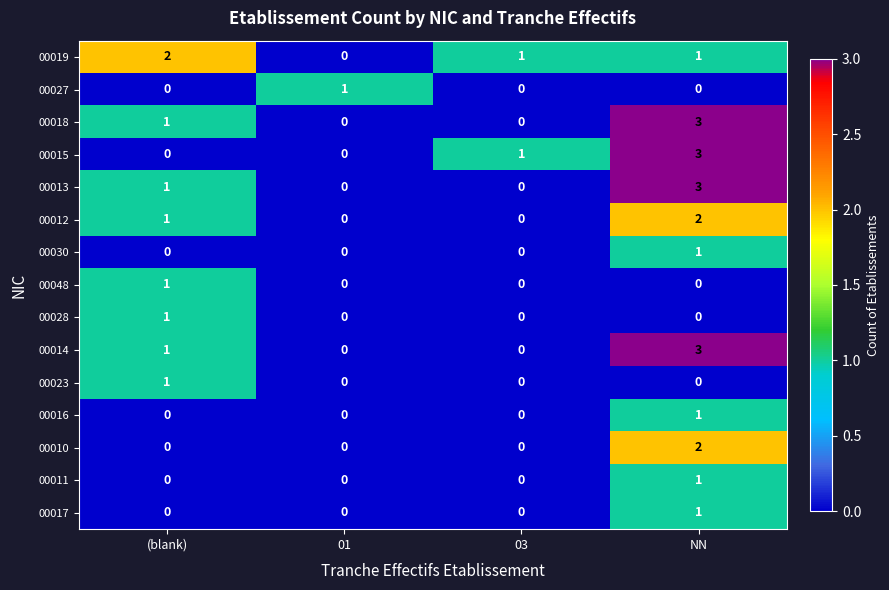

At which category is the sum across all series the highest?

NN